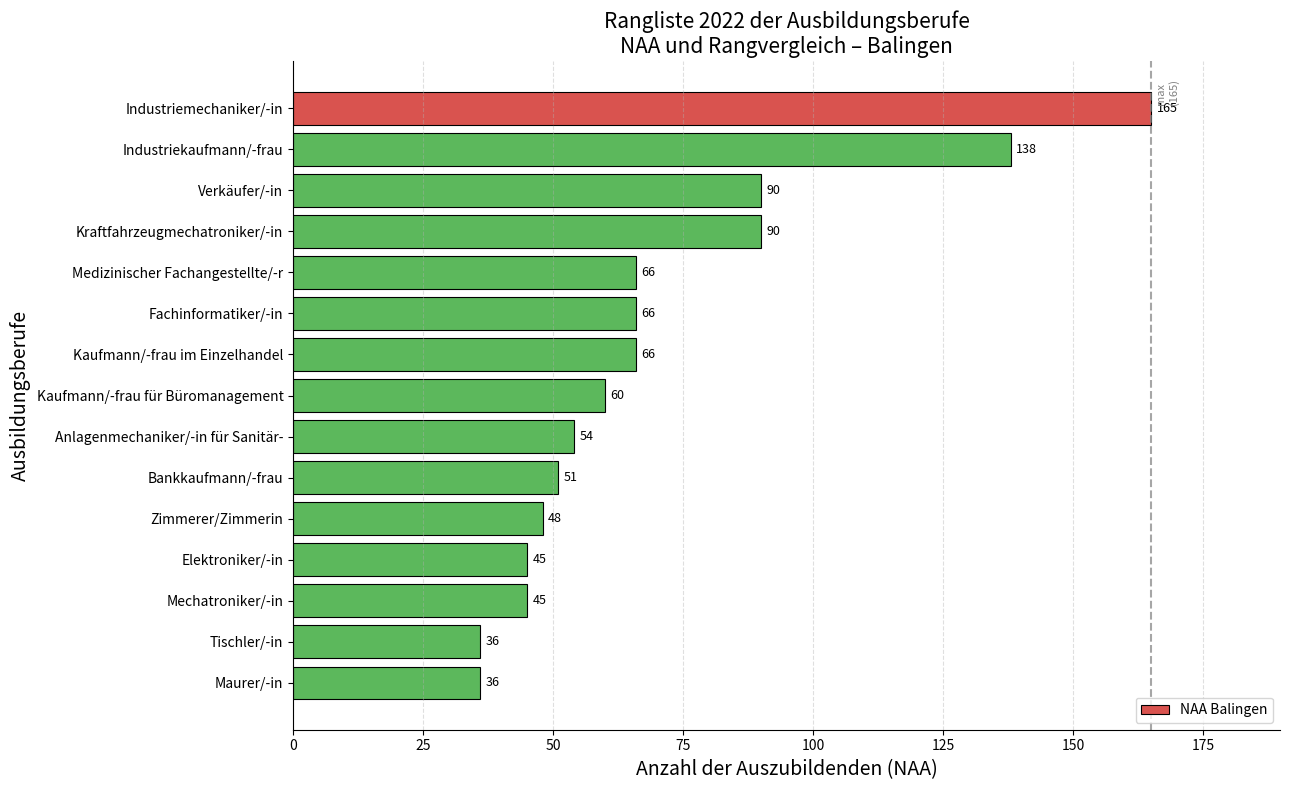

How many data points are less than 60?

7